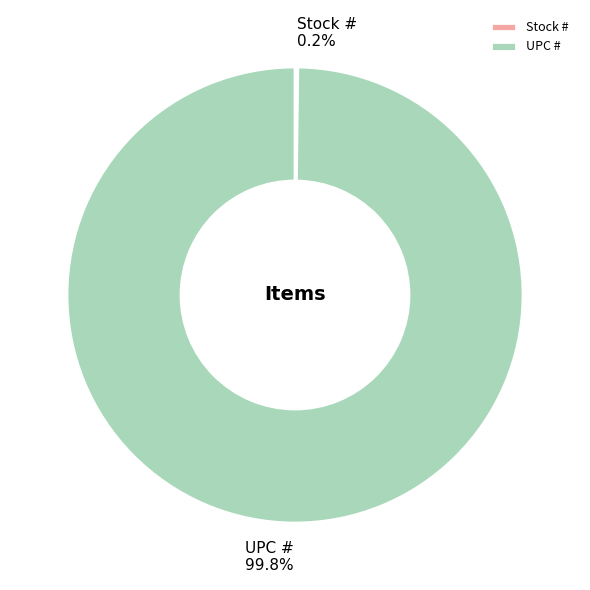

Which slice is the largest?

UPC #